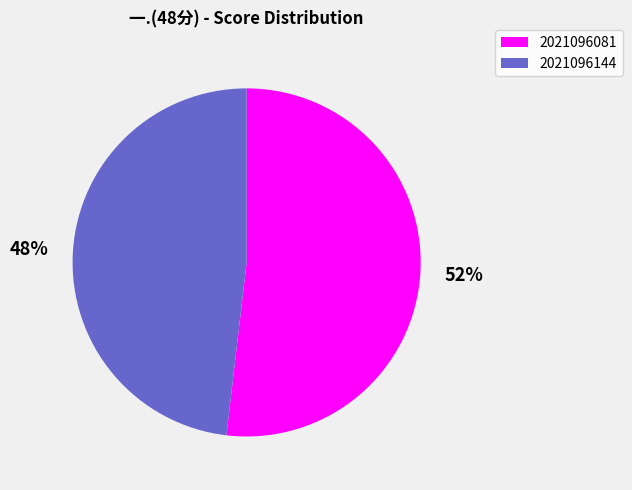

To the nearest percent, what percentage of the pie is 2021096081?

52%